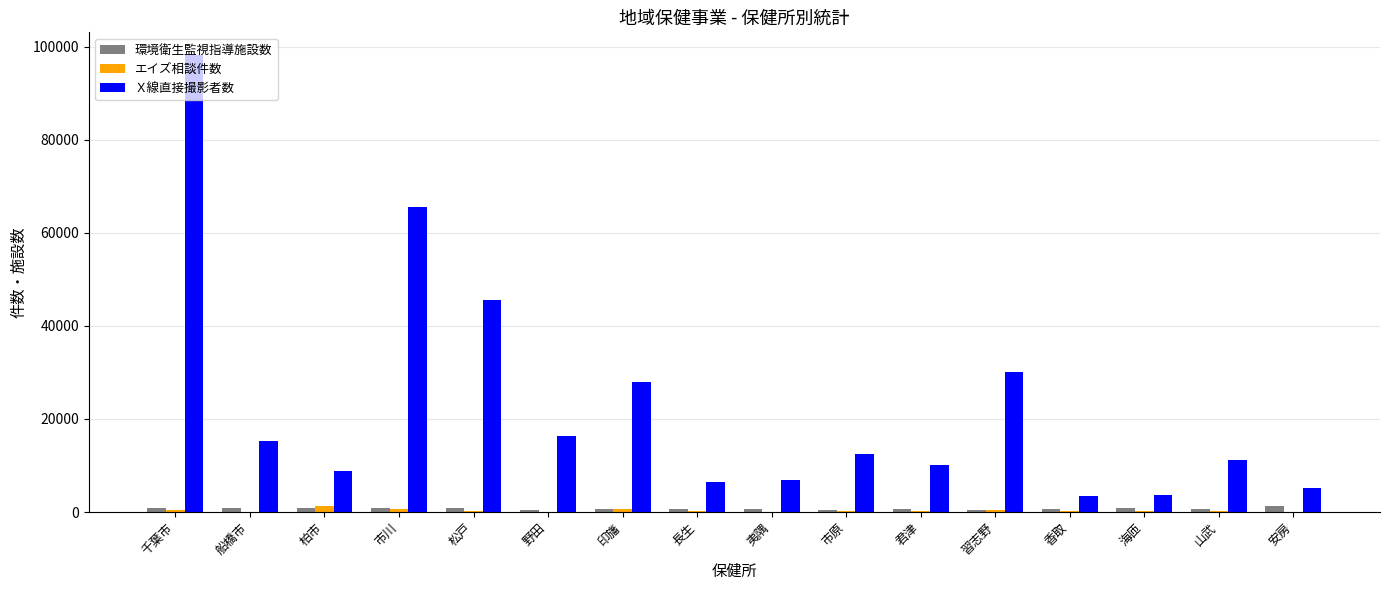

Between 船橋市 and 市川, which series saw the biggest shift?

Ｘ線直接撮影者数